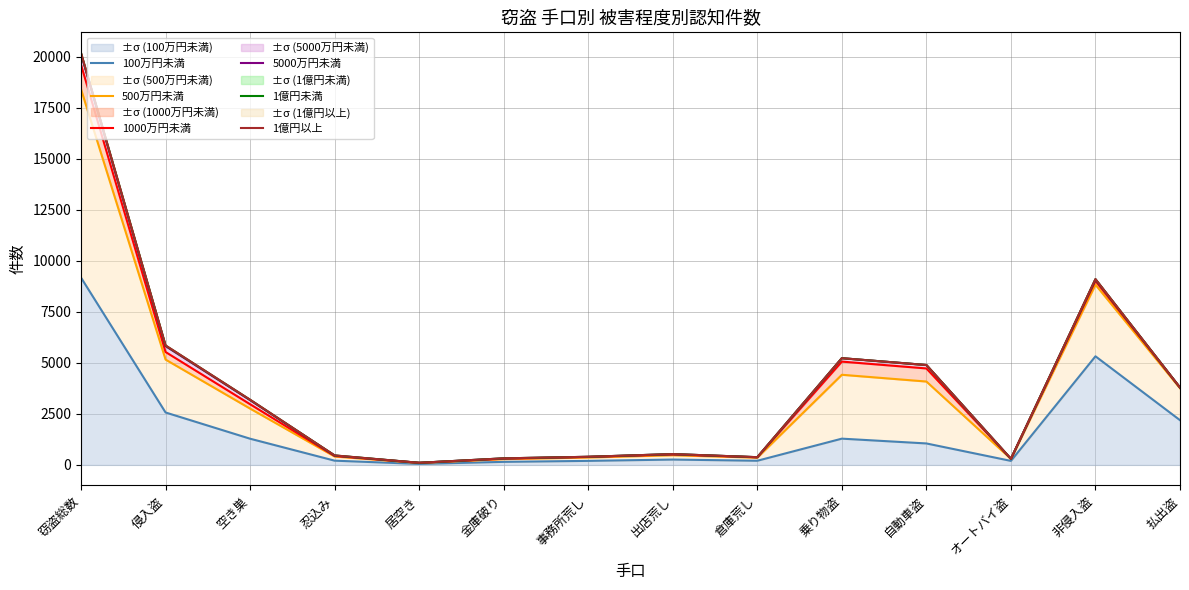

Is the value of 1億円未満 at 乗り物盗 greater than the value of 100万円未満 at 非侵入盗?

No